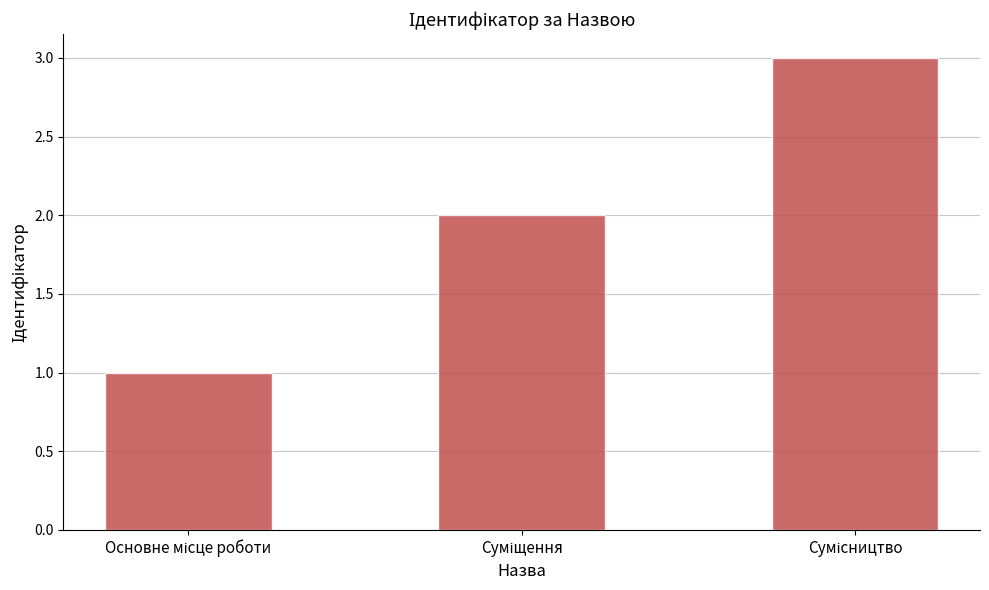

Reading right to left, list all the values displayed in this chart.

3	2	1